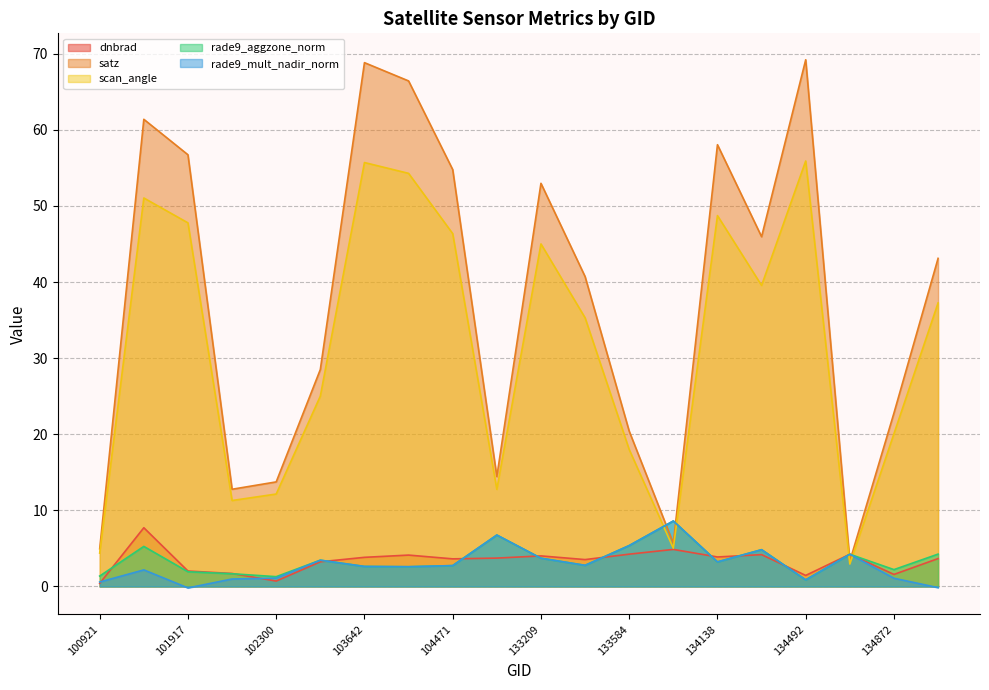

At which label does satz first exceed 43?

101805